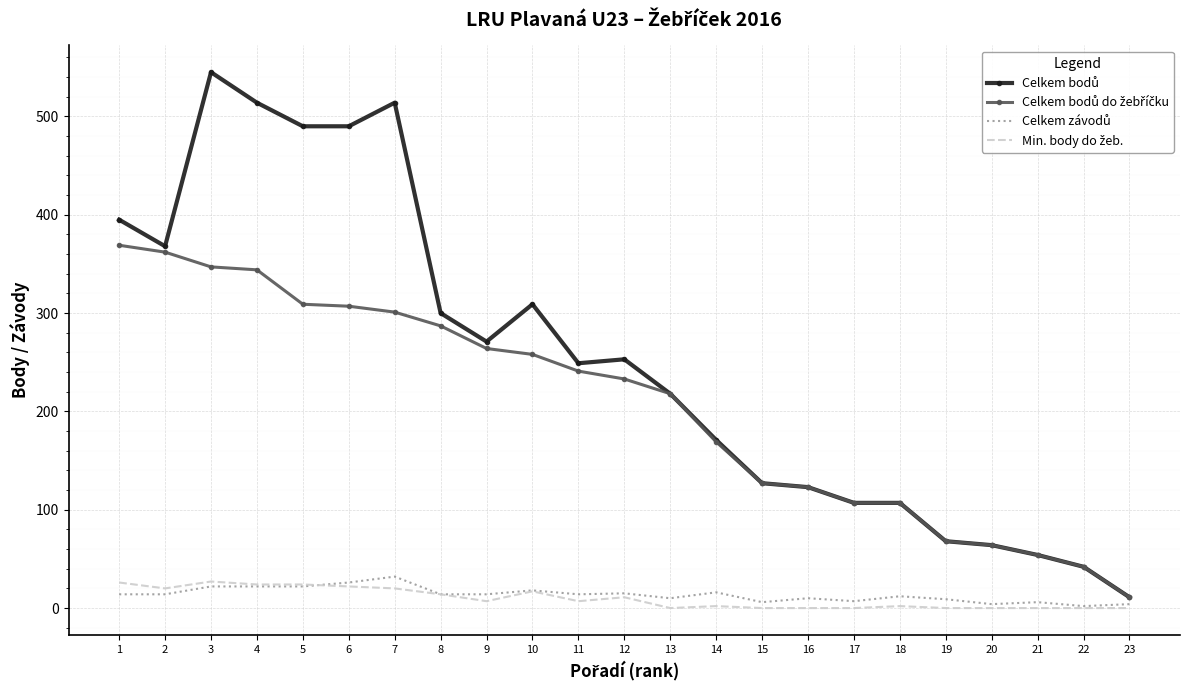

The Celkem bodů do žebříčku series shows 620 at 1. True or false?

False